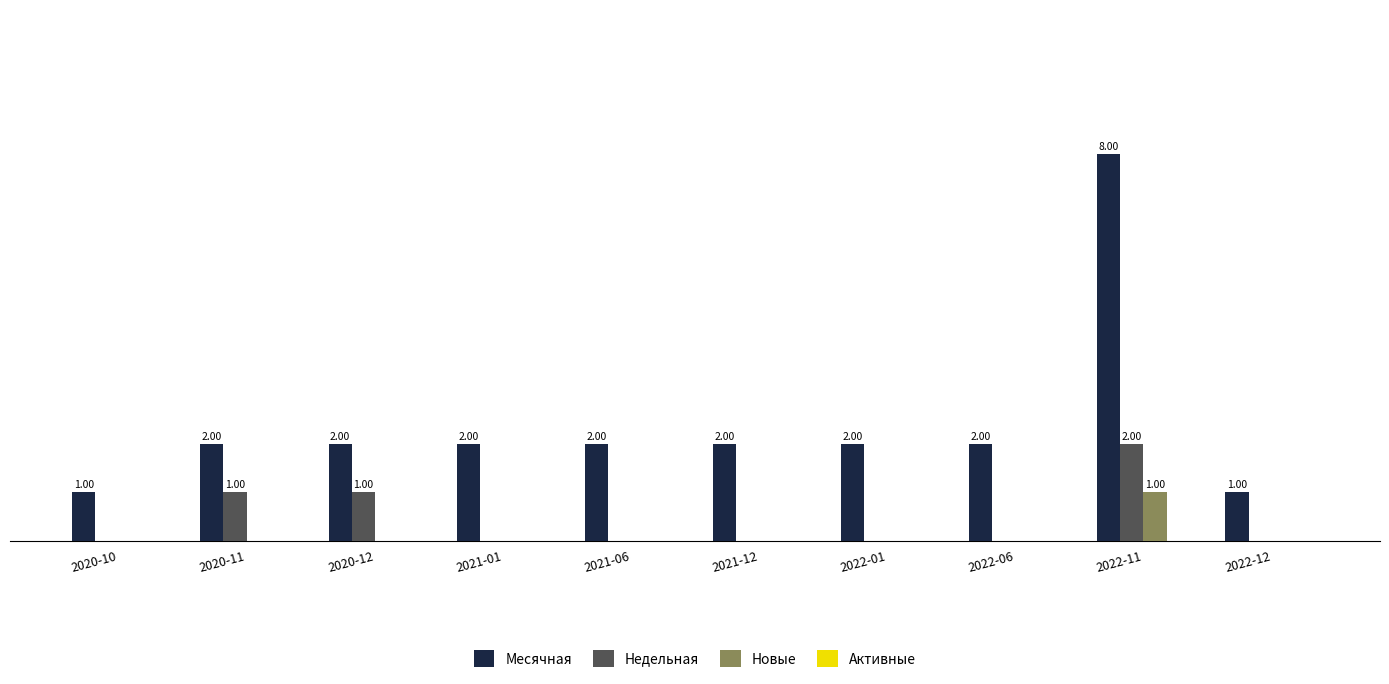

List the series in order of their peak value, highest first.

Месячная, Недельная, Новые, Активные